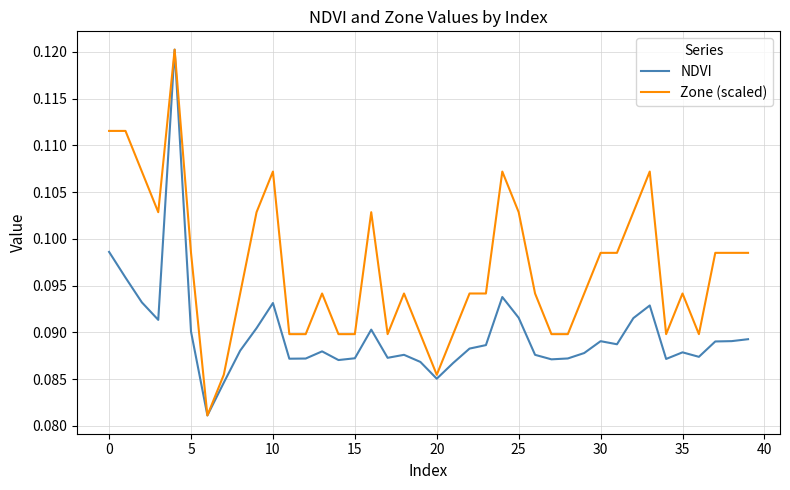

Which series has the largest total across all categories?

Zone (scaled)